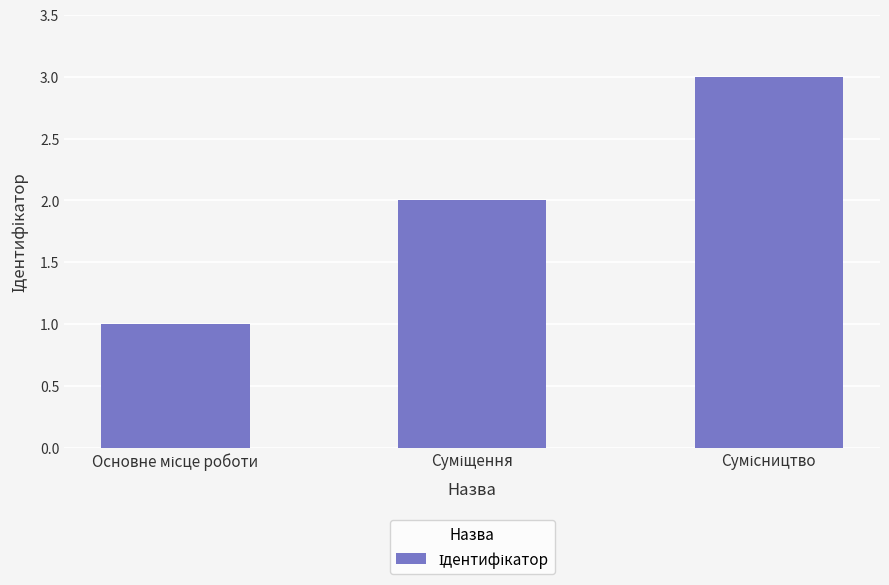

What is the maximum value shown in the chart?

3